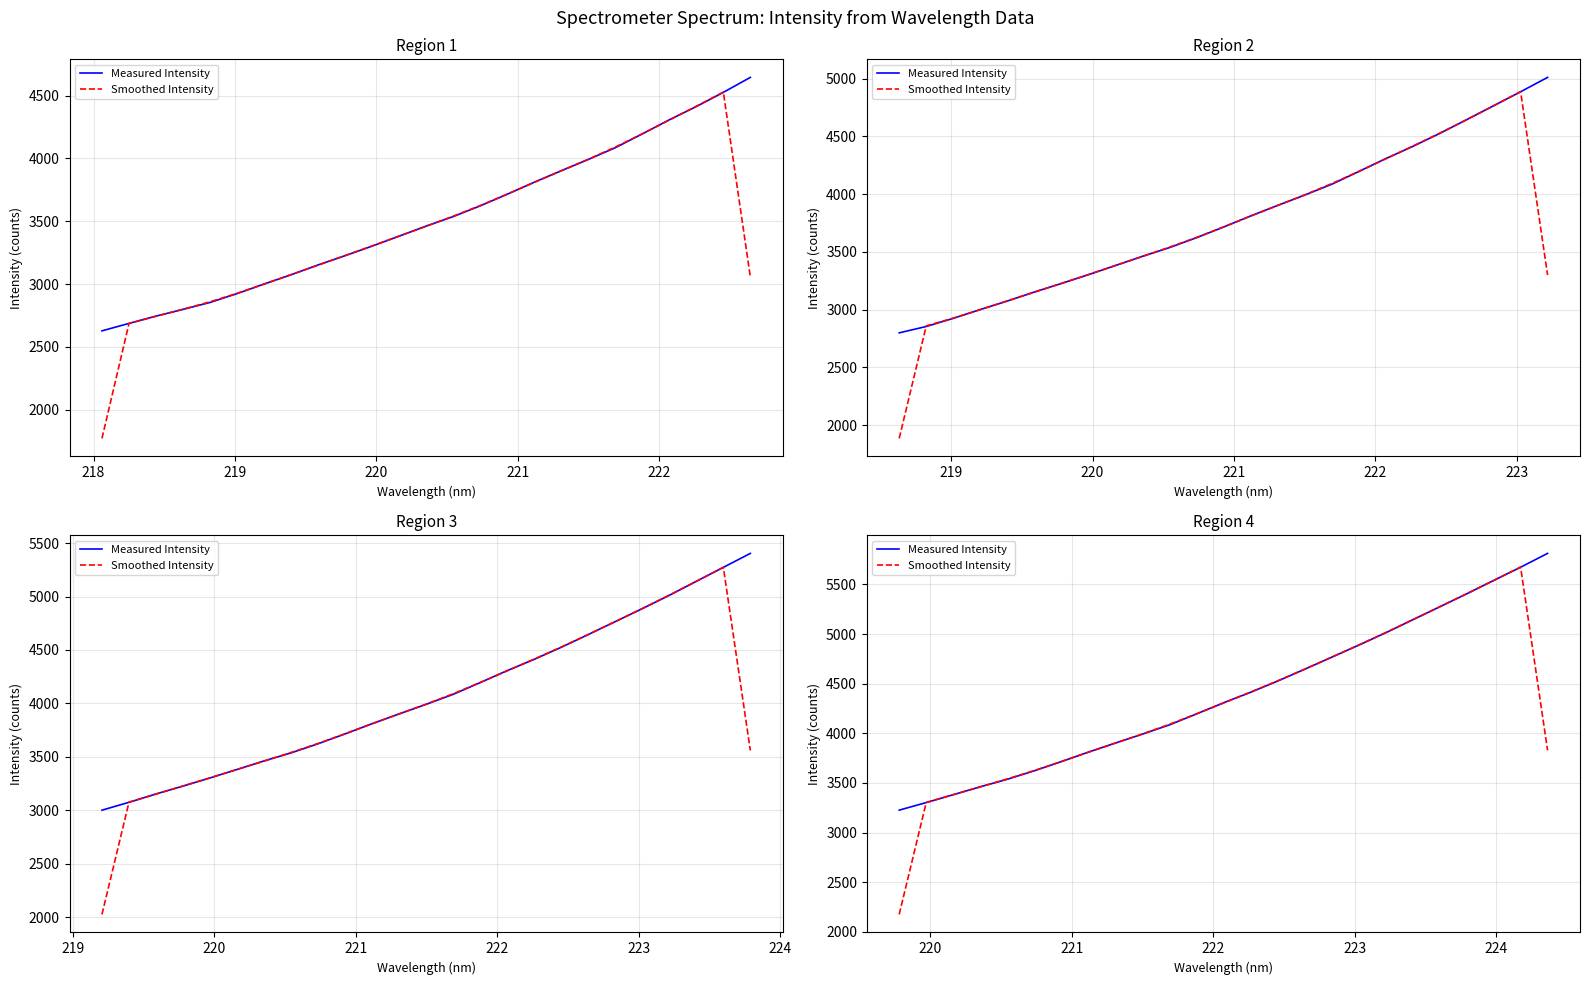

Count the number of categories in the chart.

25